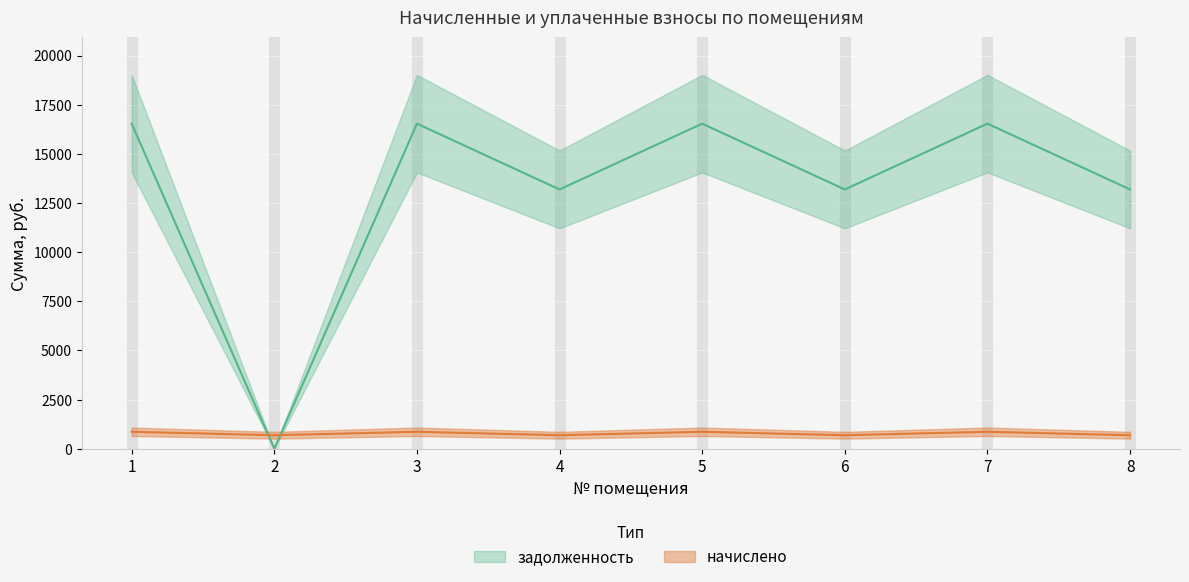

True or false: задолженность and начислено cross at least once.

True